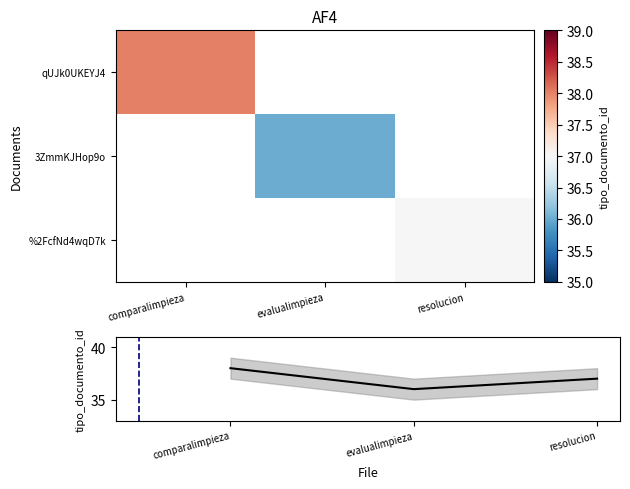

At how many categories does at least one series exceed 37?

1